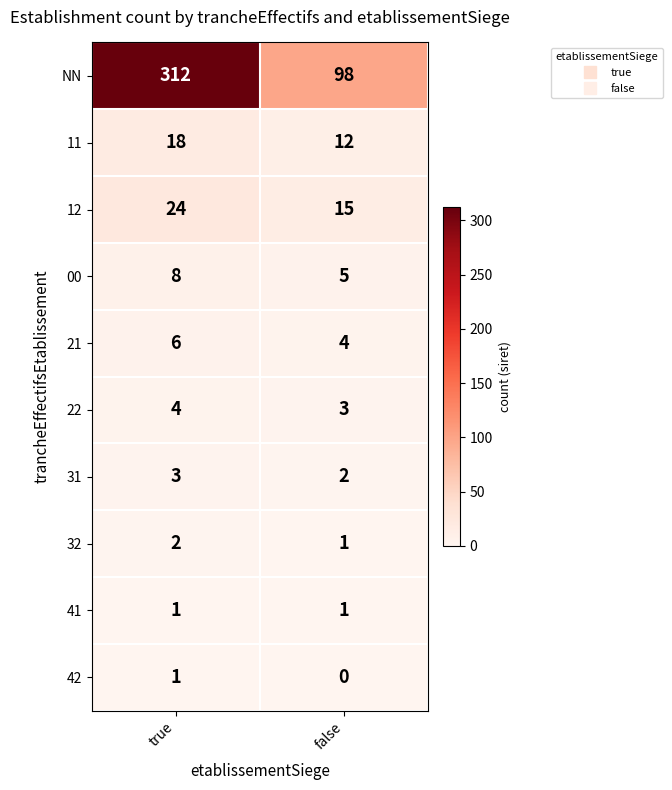

The 31 series shows 3 at true. True or false?

True